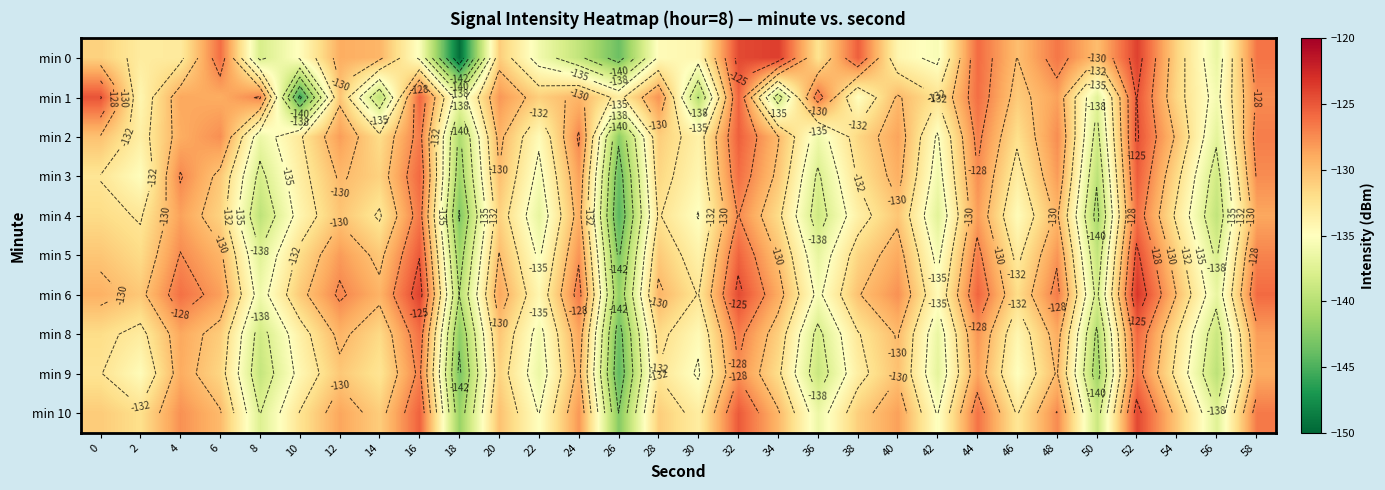

The min 6 series shows -131.9 at 46. True or false?

True